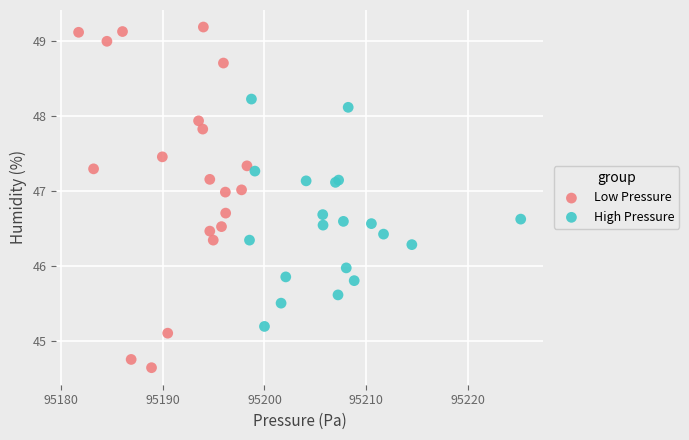

Which series contains the highest Y value?

Low Pressure